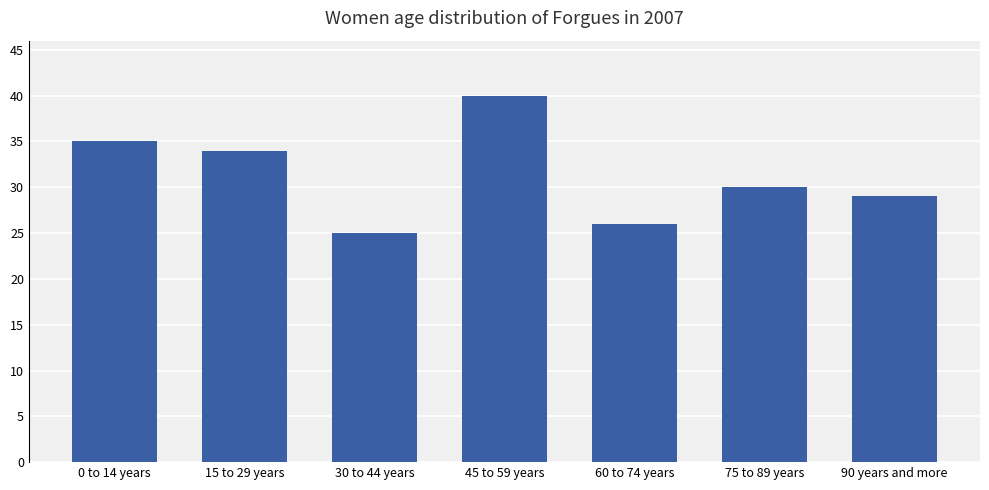

What is the average value?

31